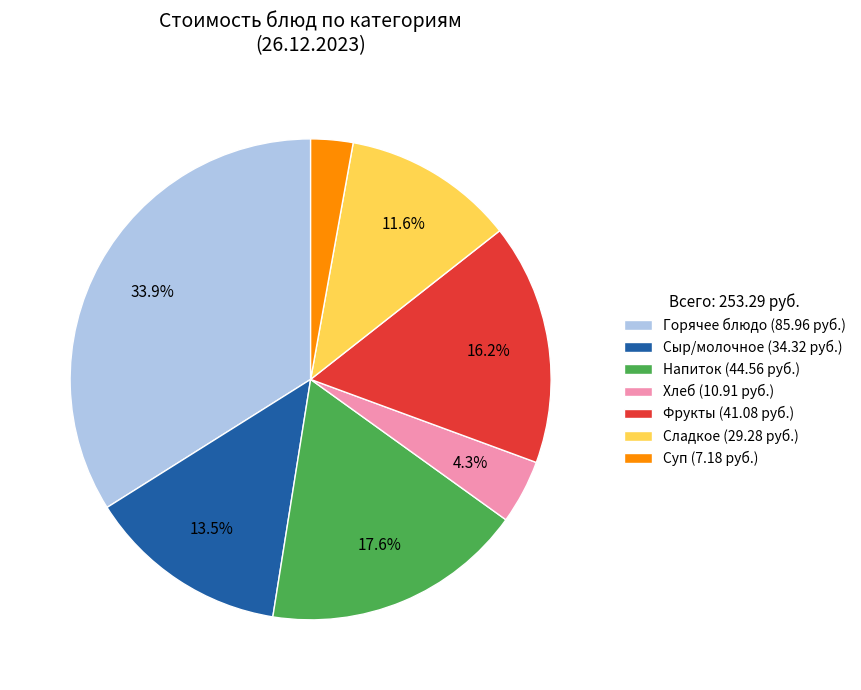

What is the ratio of the value at Сладкое (29.28 руб.) to the value at Сыр/молочное (34.32 руб.)?

0.9